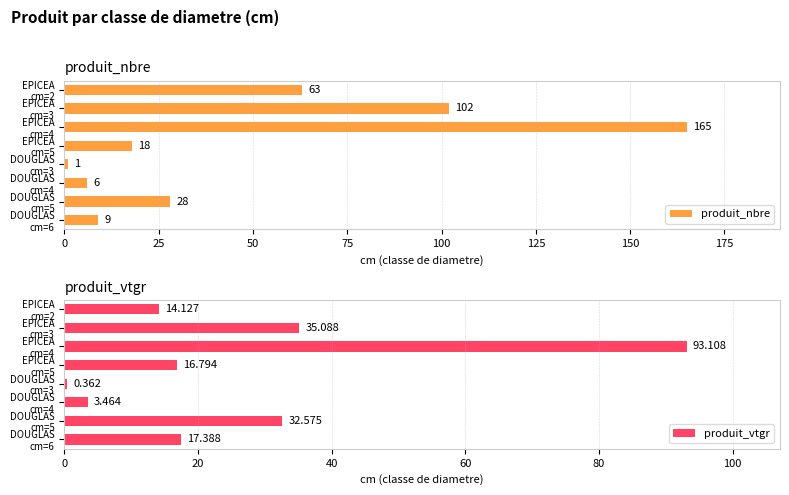

Which series changed the most between 0 and 100?

produit_nbre